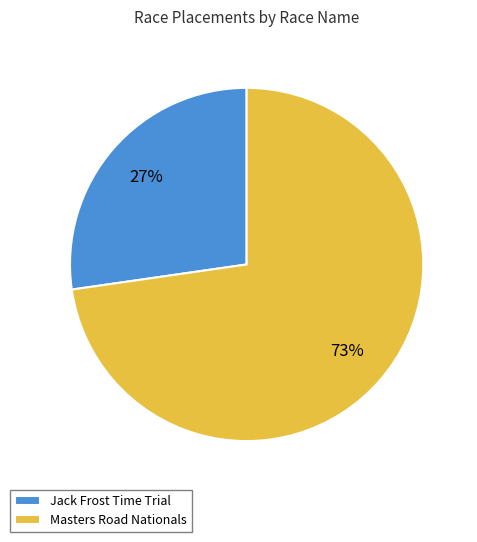

The Masters Road Nationals slice represents 73% of the pie. True or false?

True